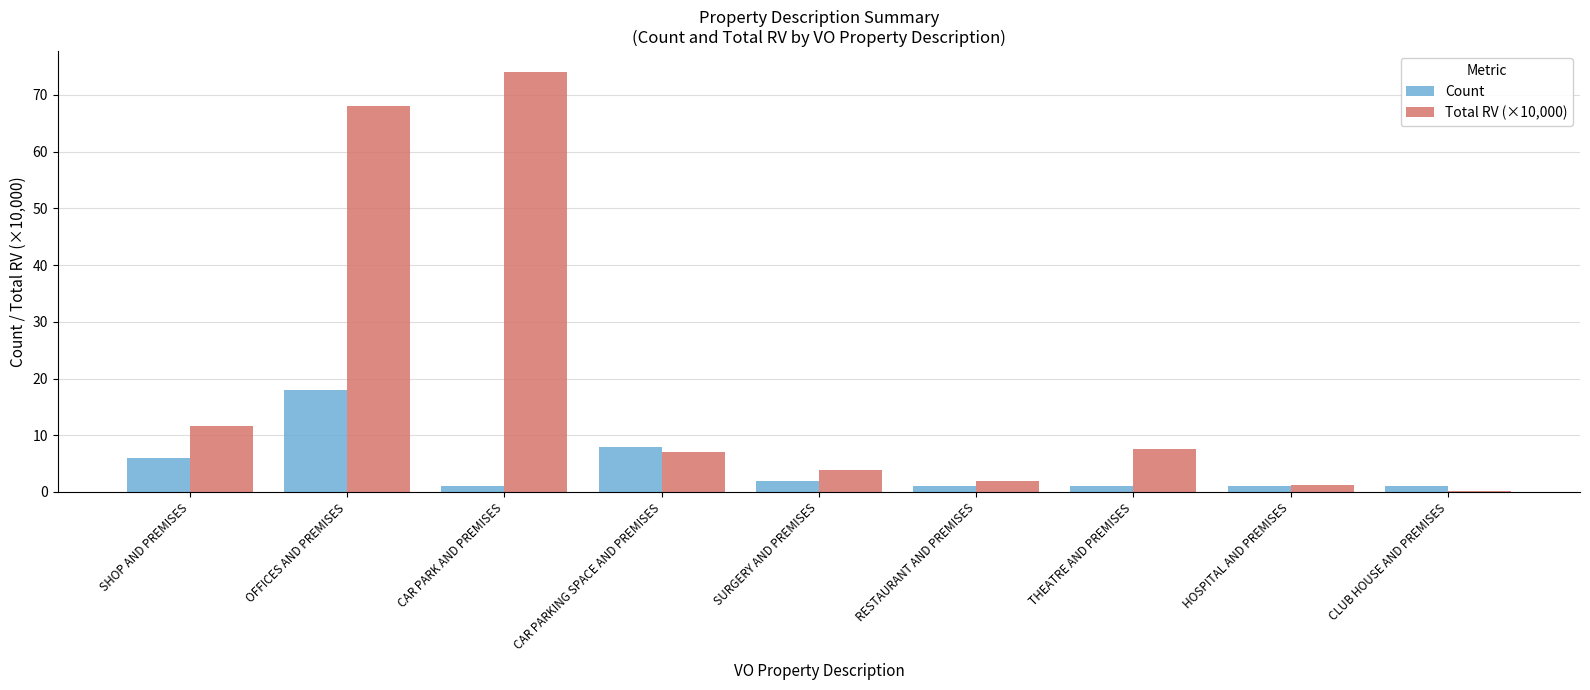

True or false: Count has a value of 1.7 at SHOP AND PREMISES.

False